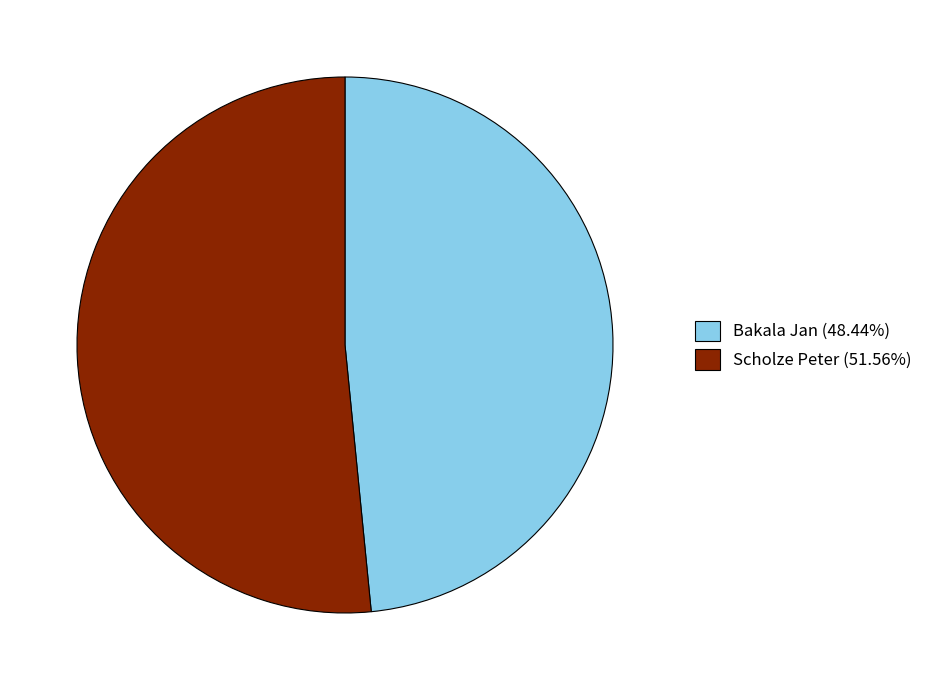

Combined, do Scholze Peter (51.56%) and Bakala Jan (48.44%) account for over 50%?

Yes